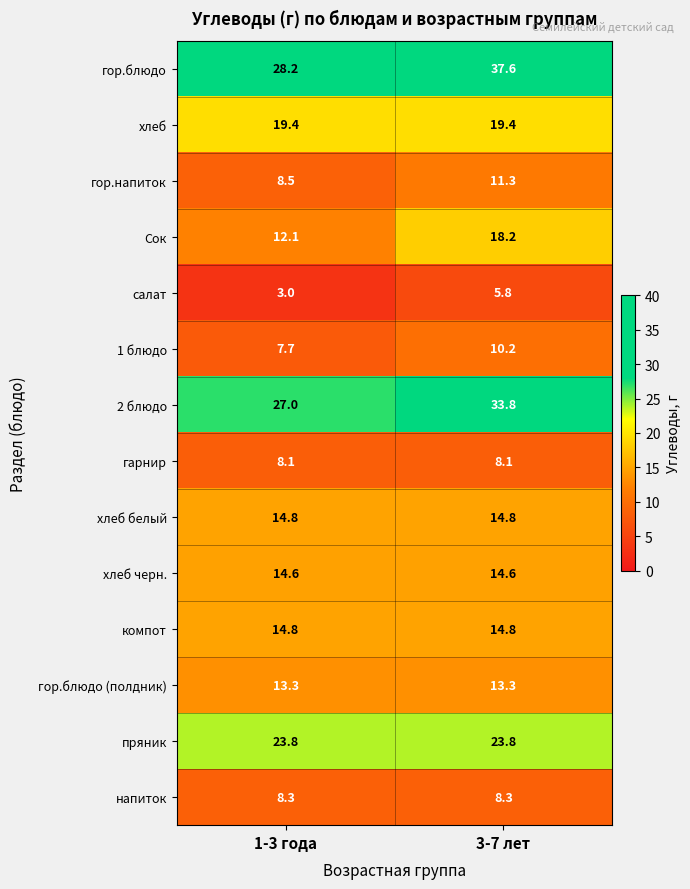

What is the difference between the гор.напиток values at 3-7 лет and 1-3 года?

2.8